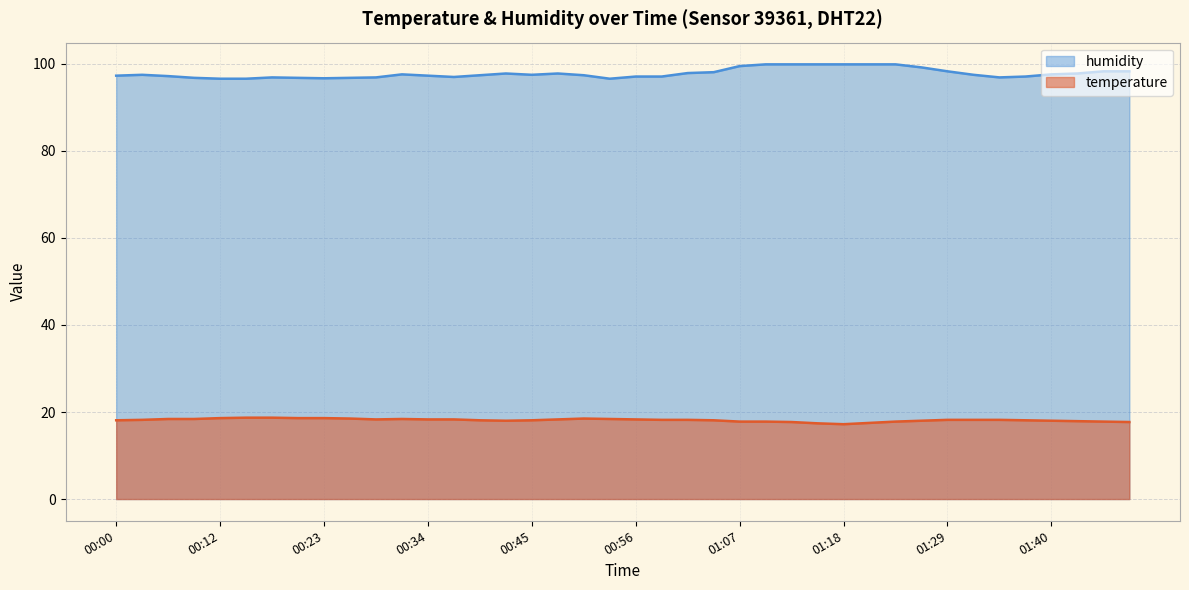

What is the label of the 38th point from the right?

00:06